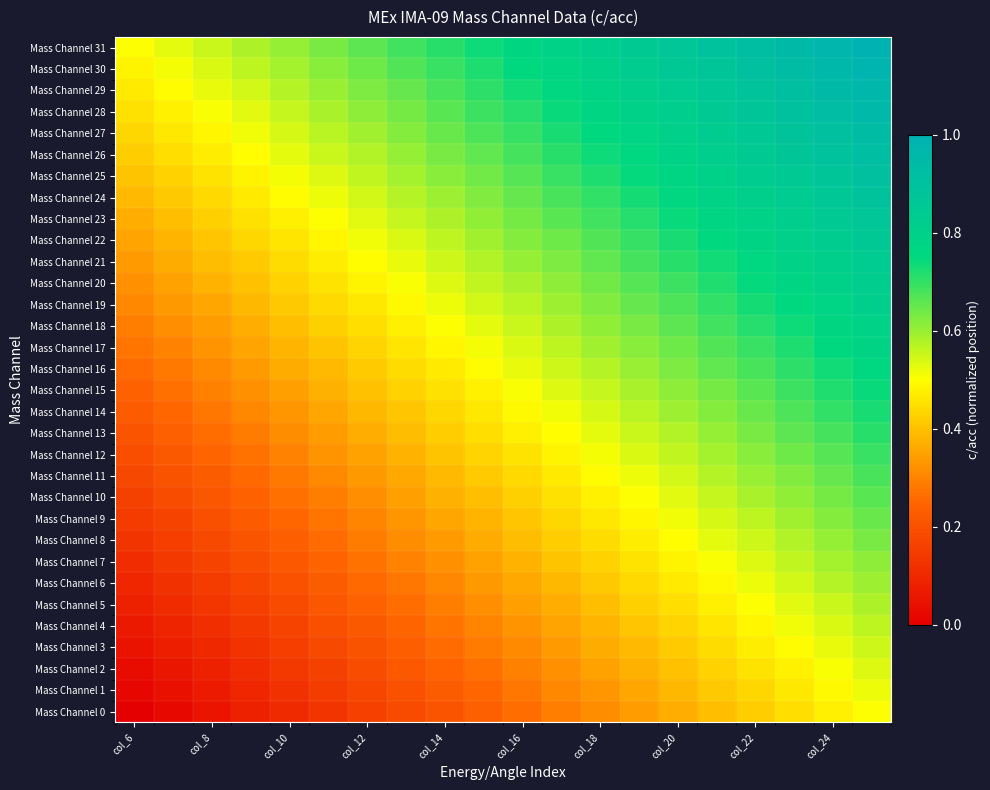

Count the number of data series in this chart.

32